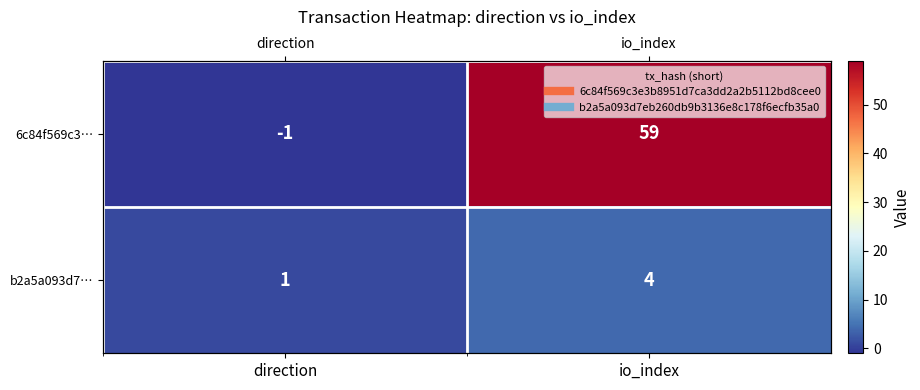

The b2a5a093d7… series shows 1 at direction. True or false?

True